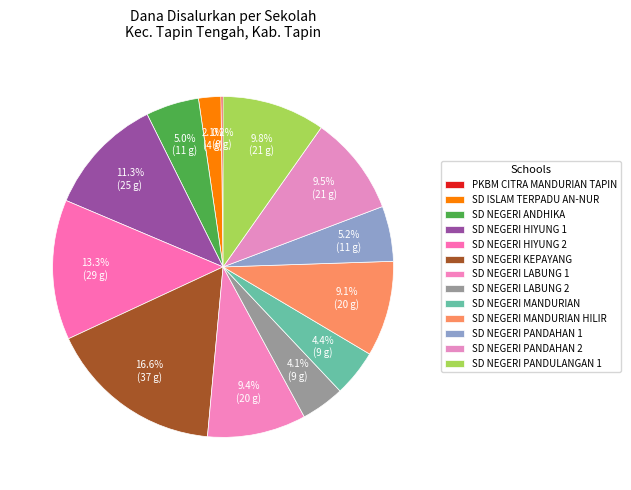

Rank the categories by value from lowest to highest.

PKBM CITRA MANDURIAN TAPIN, SD ISLAM TERPADU AN-NUR, SD NEGERI LABUNG 2, SD NEGERI MANDURIAN, SD NEGERI ANDHIKA, SD NEGERI PANDAHAN 1, SD NEGERI MANDURIAN HILIR, SD NEGERI LABUNG 1, SD NEGERI PANDAHAN 2, SD NEGERI PANDULANGAN 1, SD NEGERI HIYUNG 1, SD NEGERI HIYUNG 2, SD NEGERI KEPAYANG